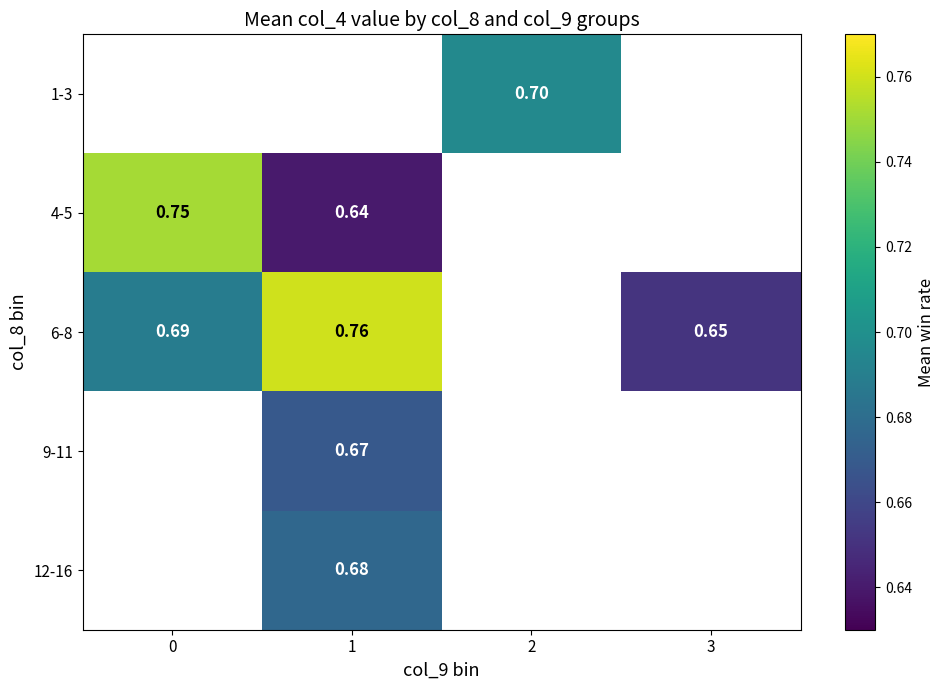

The 6-8 series shows 1.0 at 1. True or false?

False